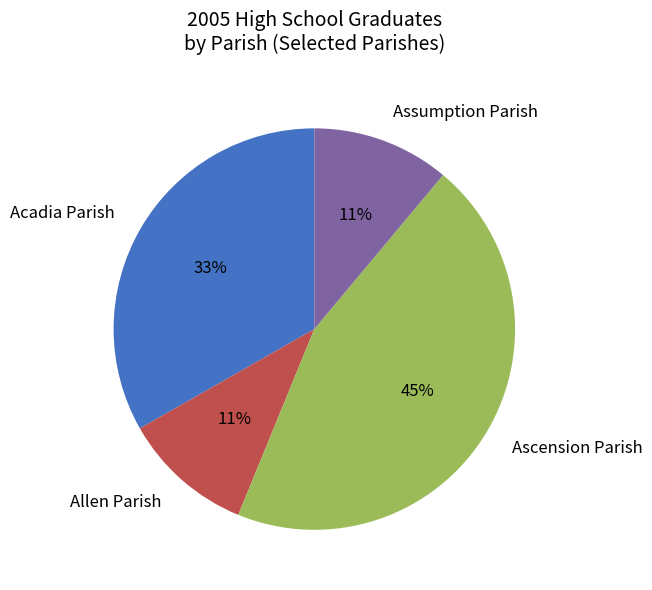

Is Allen Parish the majority of the pie?

No